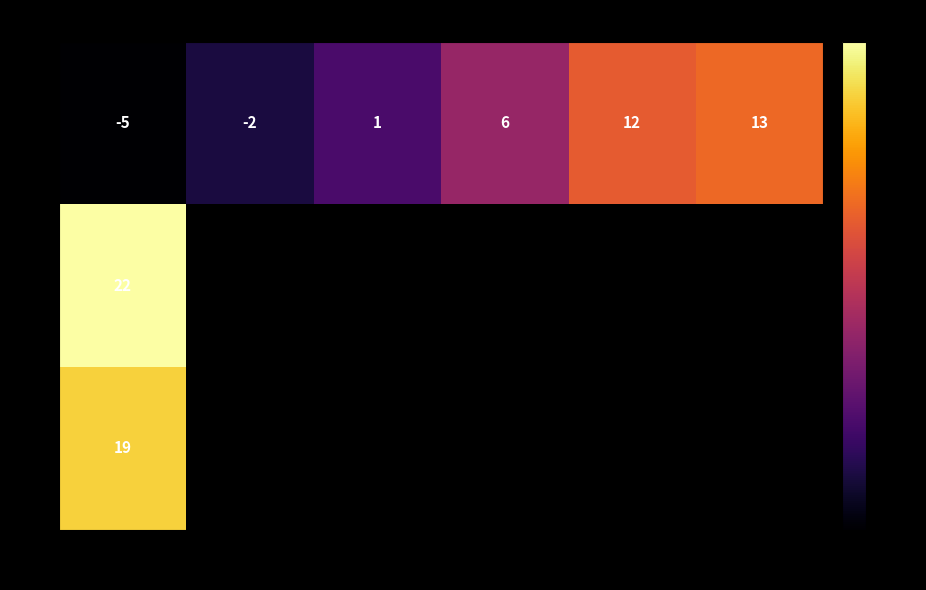

What is the difference between the second highest and minimum values in the M series?

17